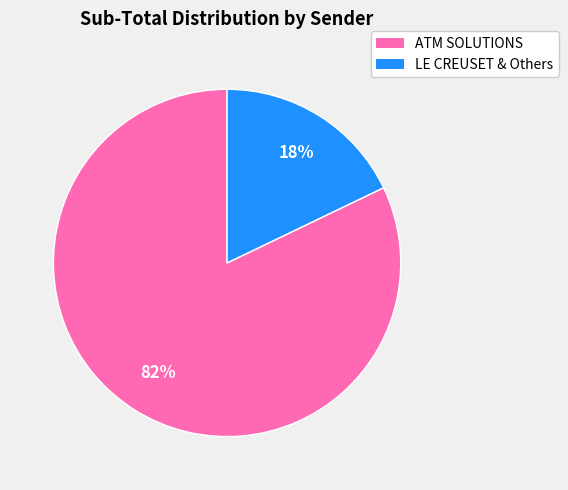

Count the number of slices in the pie.

2